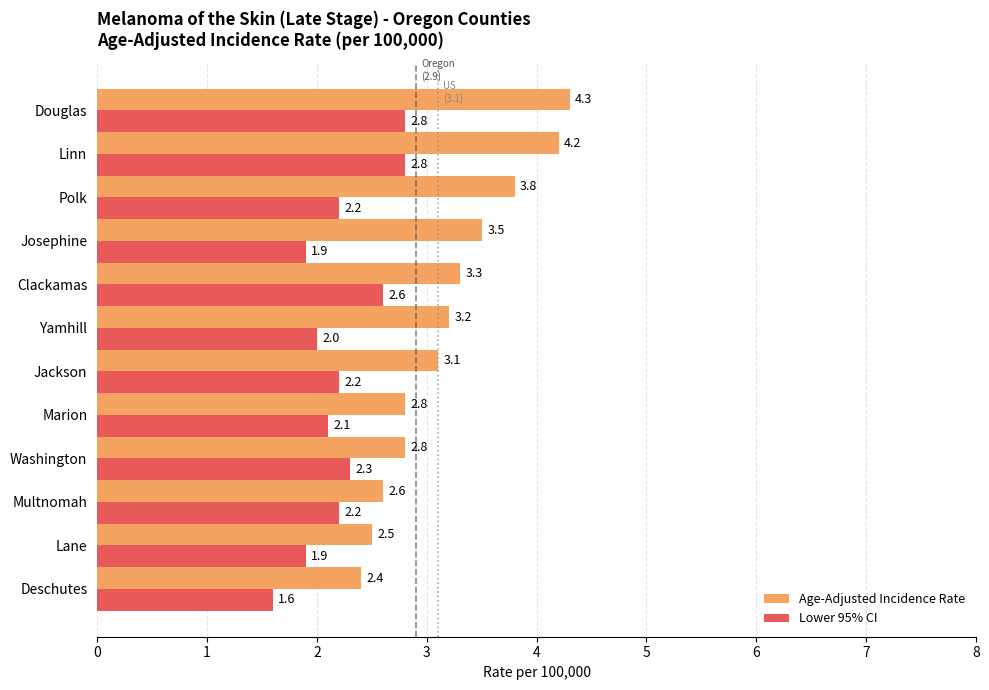

Which series has the largest range (max minus min)?

Age-Adjusted Incidence Rate